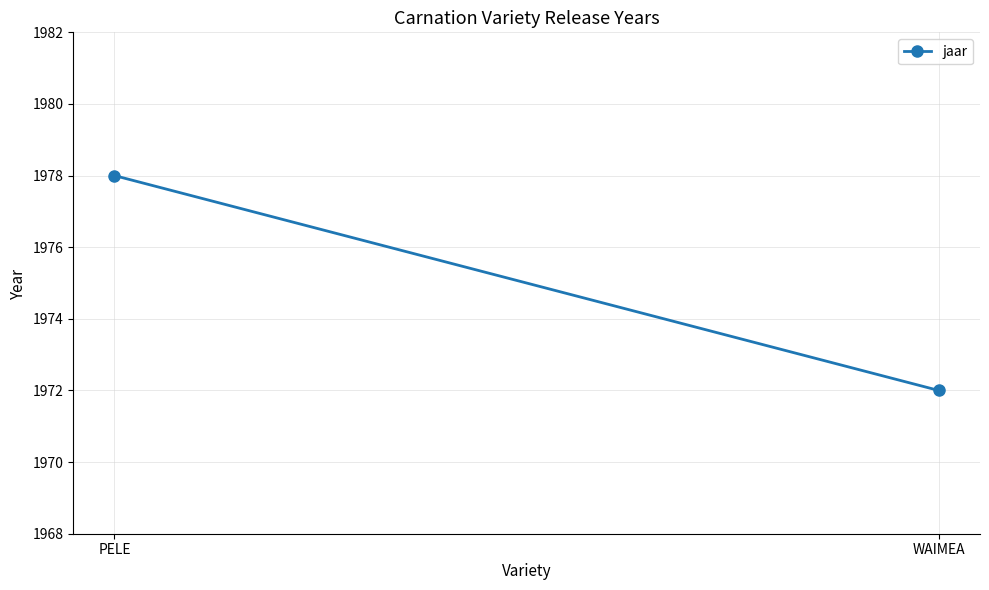

What is the approximate value at WAIMEA?

1972